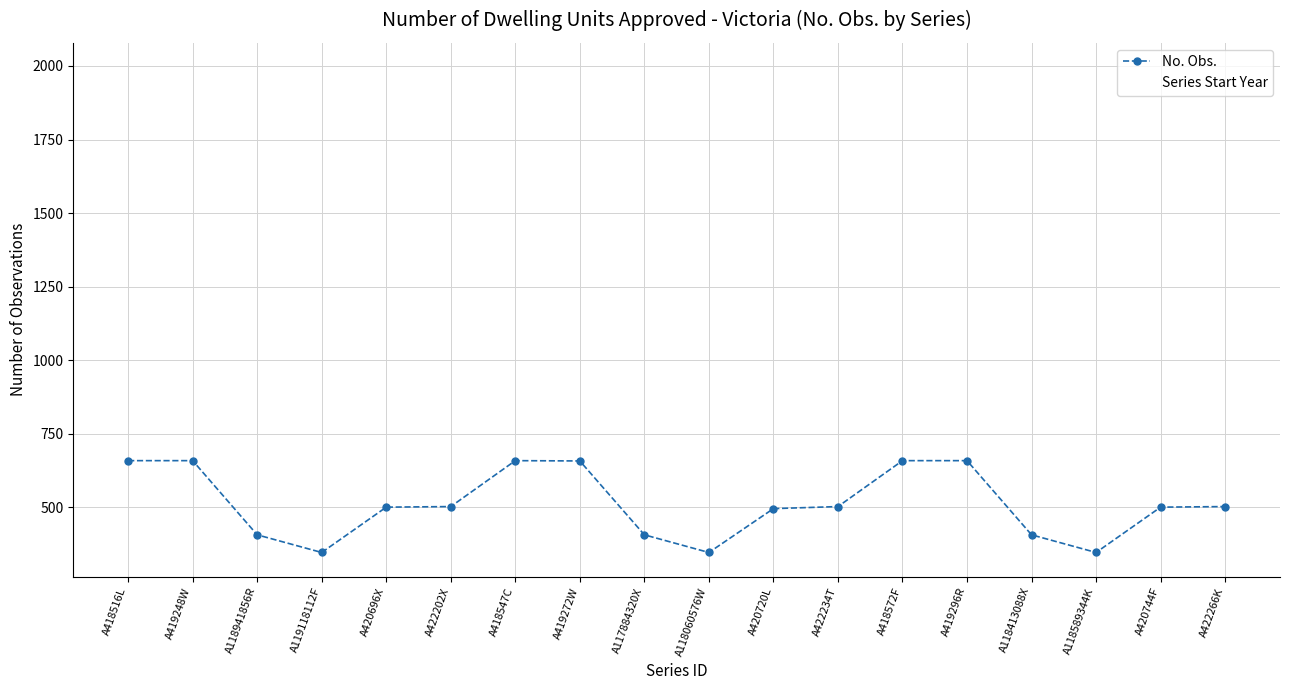

Which category has the lowest value across all series?

A119118112F